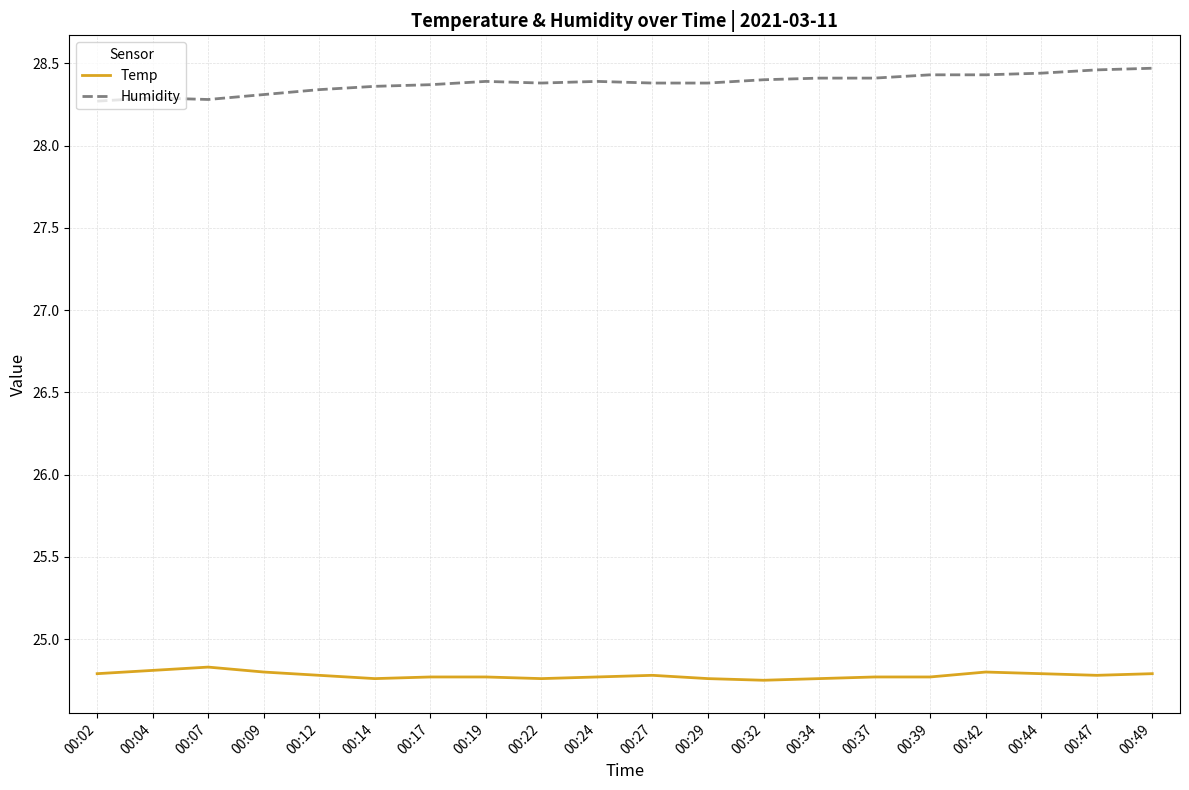

List the series in order of their peak value, lowest first.

Temp, Humidity